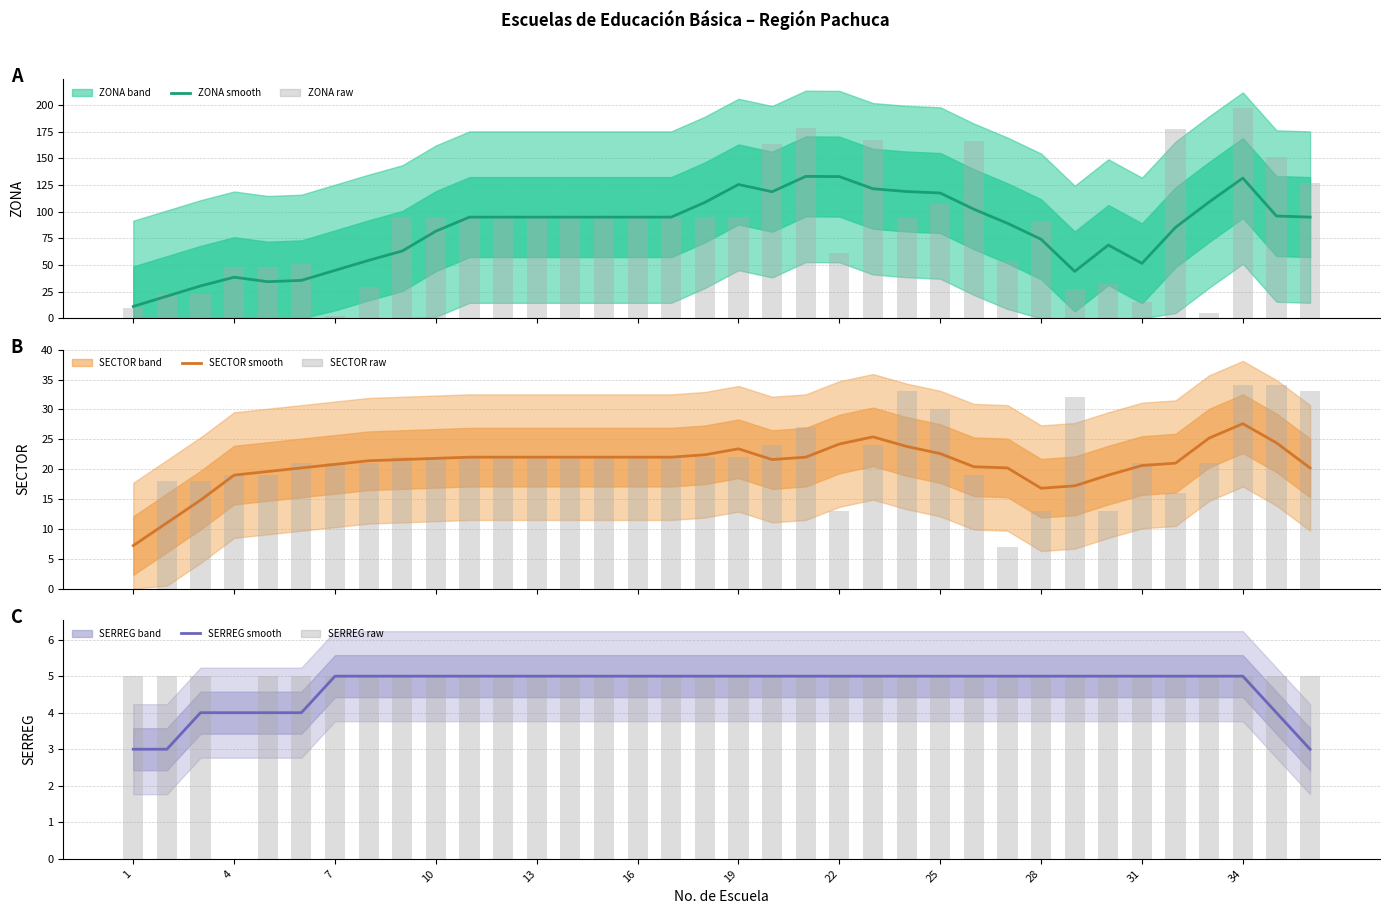

How many data points in SECTOR raw are less than 22?

16